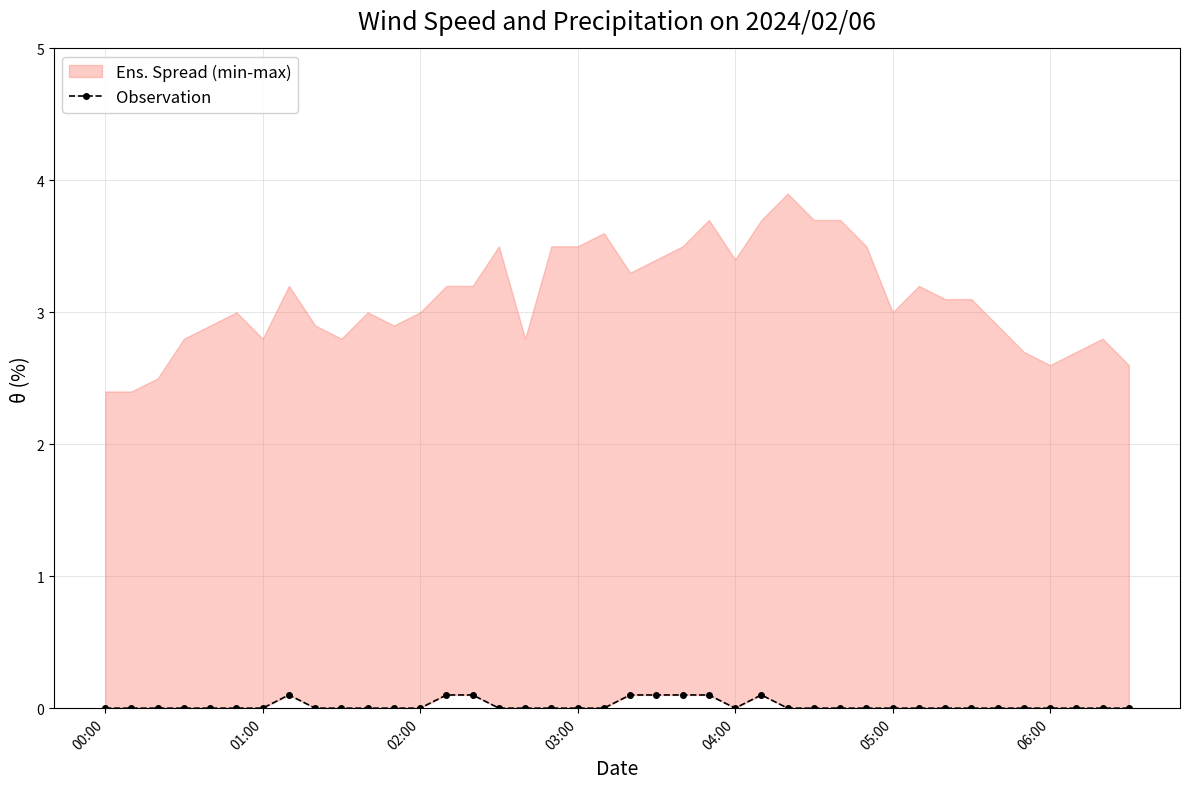

How many points are lower than both their immediate neighbors (excluding endpoints)?

1